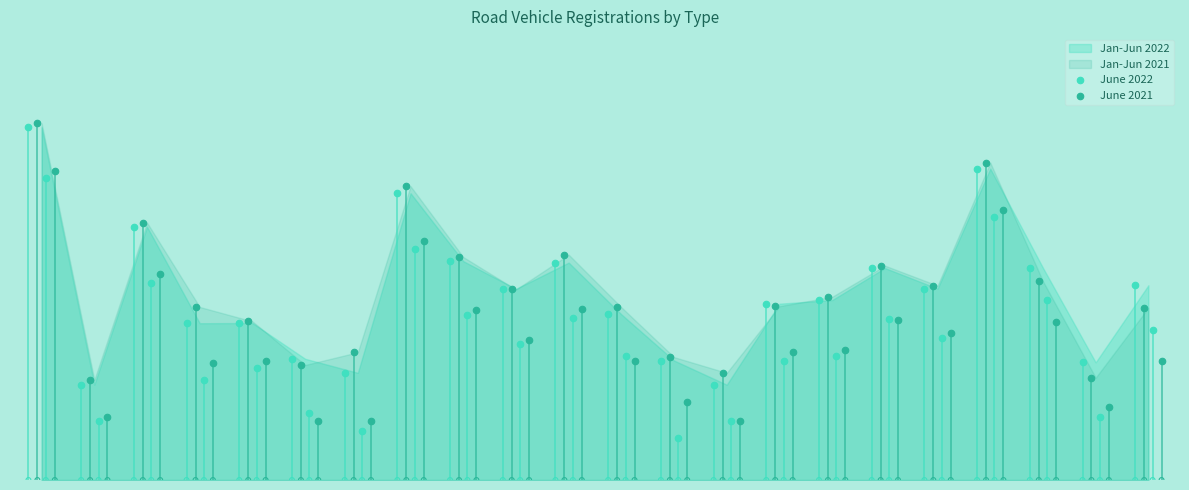

What are all the series names shown in the legend?

Jan-Jun 2022, Jan-Jun 2021, June 2022, June 2021